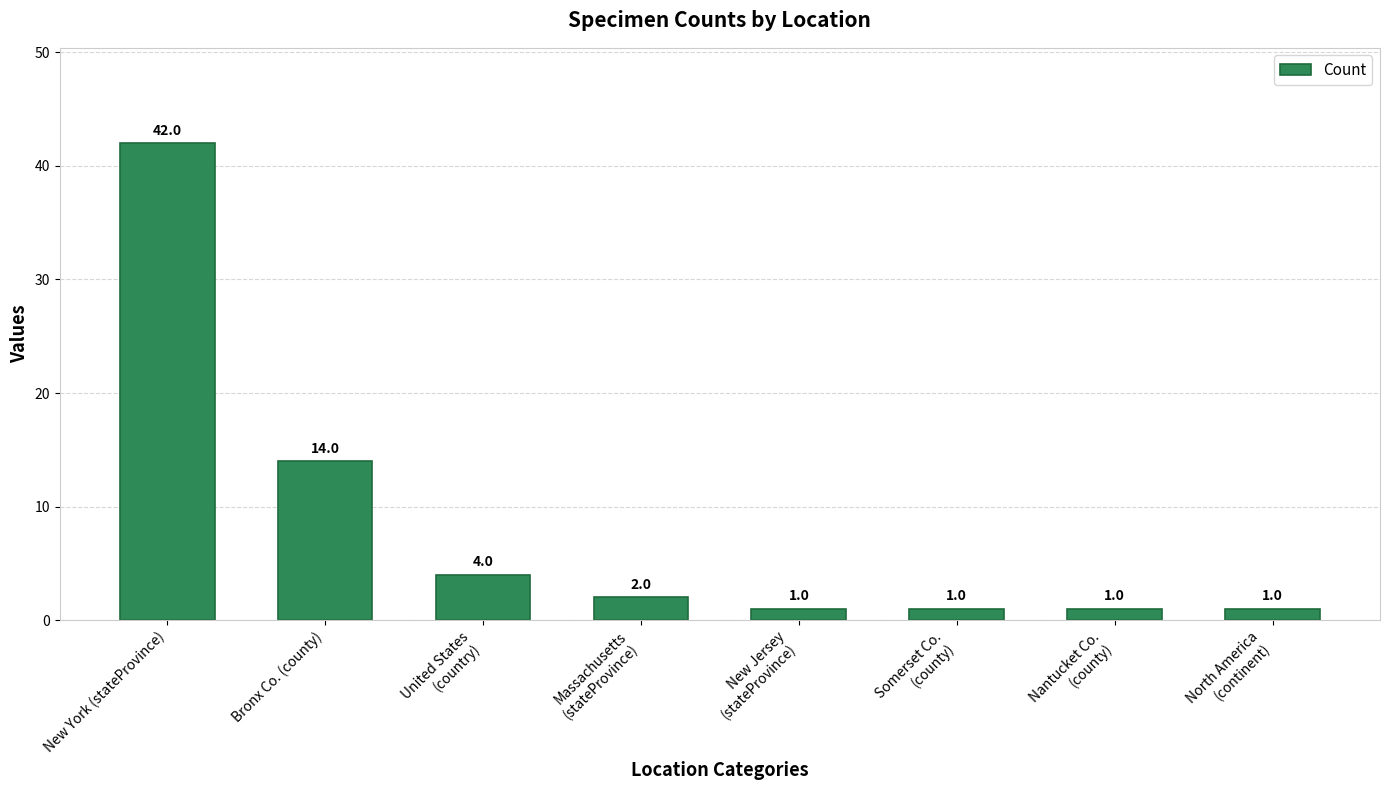

What is the minimum value shown in the chart?

1